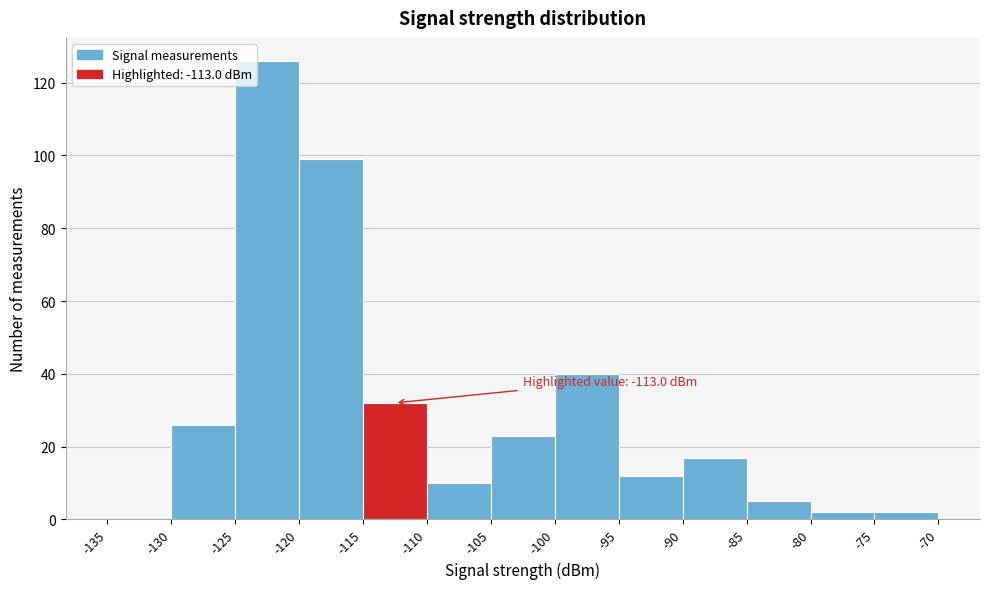

Which range on the x-axis has the tallest bar?

-125 to -120